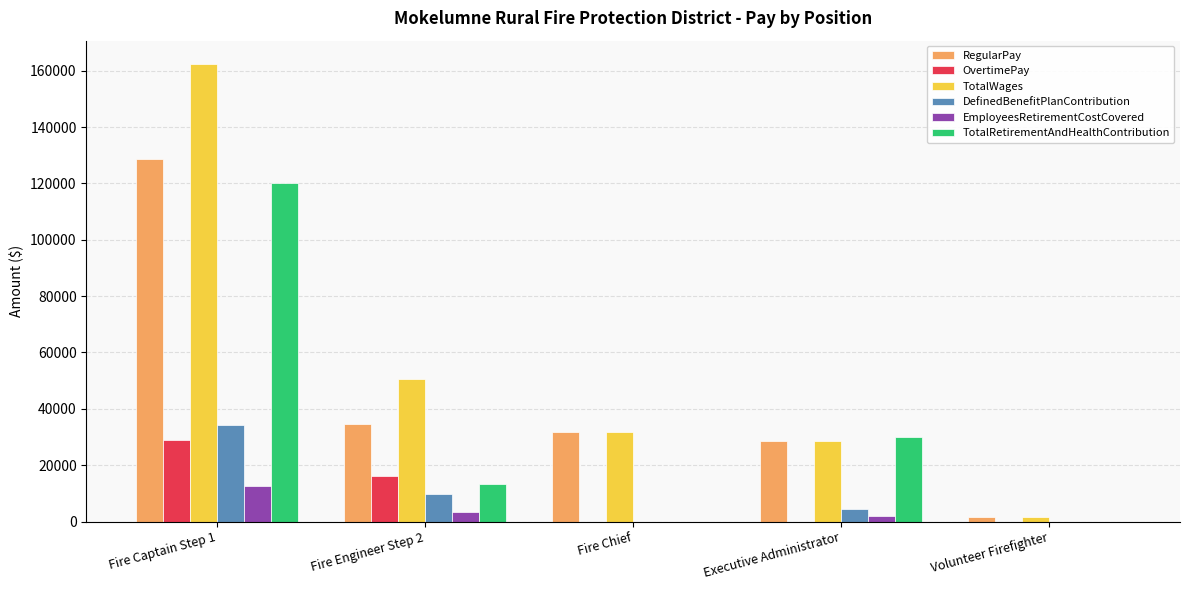

Which series has the widest spread of values?

TotalWages